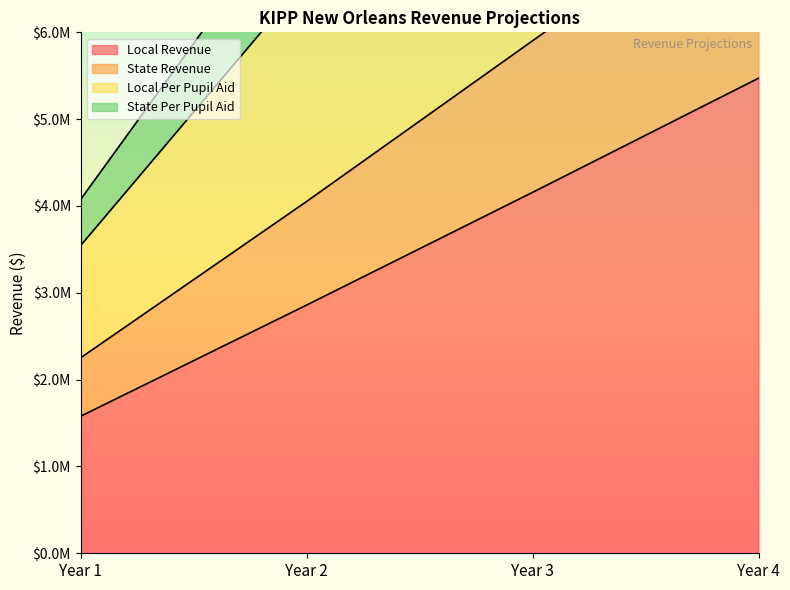

What are all the series names shown in the legend?

Local Revenue, State Revenue, Local Per Pupil Aid, State Per Pupil Aid